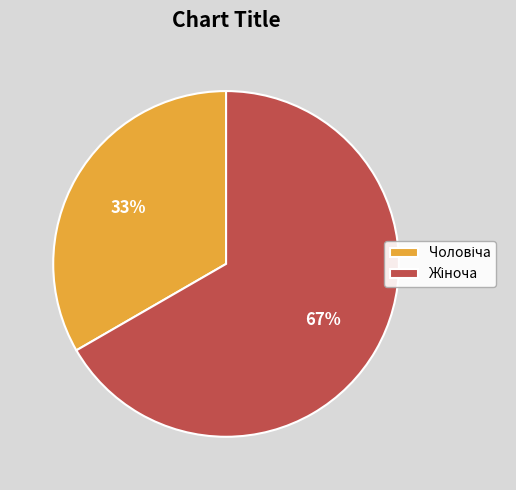

To the nearest percent, what is the average slice percentage?

50%